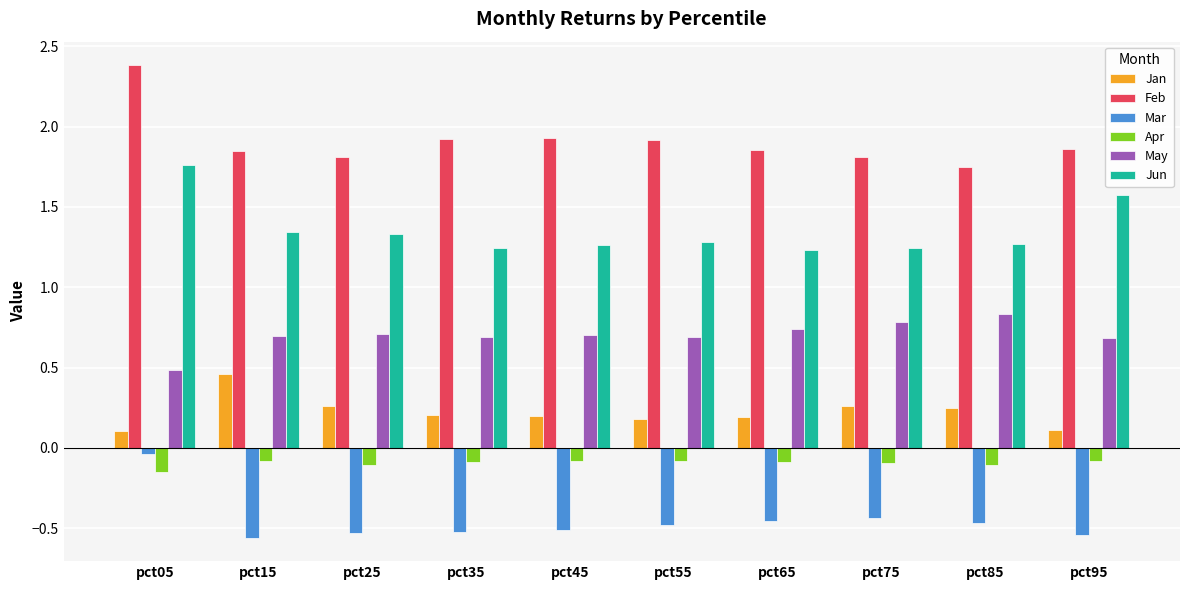

What are all the series names shown in the legend?

Jan, Feb, Mar, Apr, May, Jun